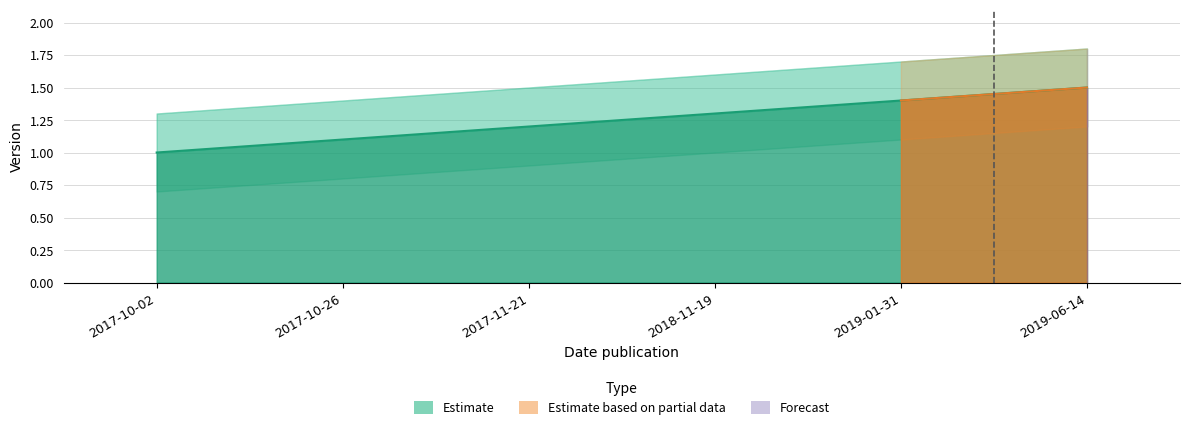

The value at 2019-06-14 is 0.7. True or false?

False